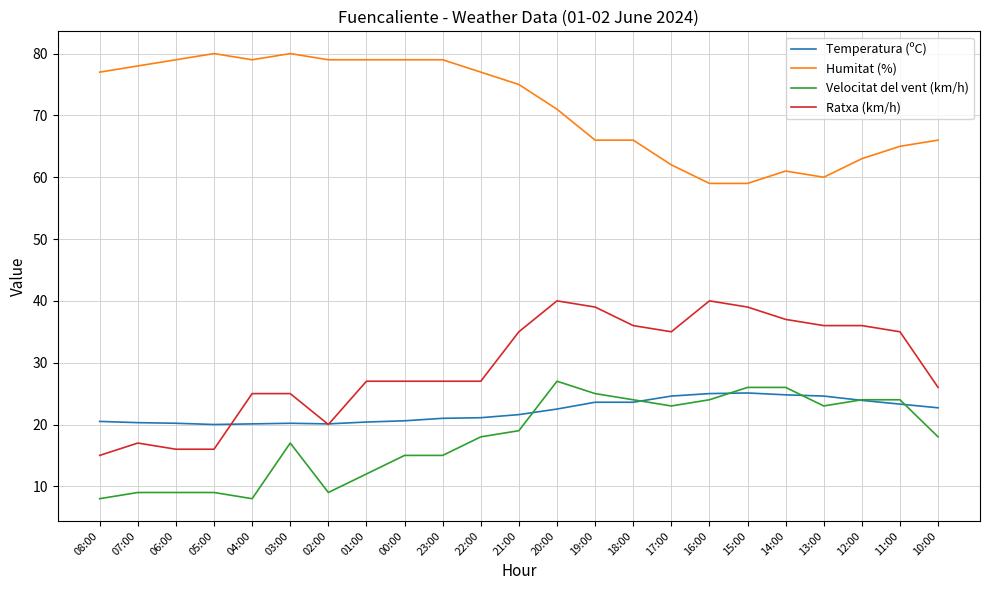

What is the difference between the Humitat (%) values at 06:00 and 03:00?

1.0